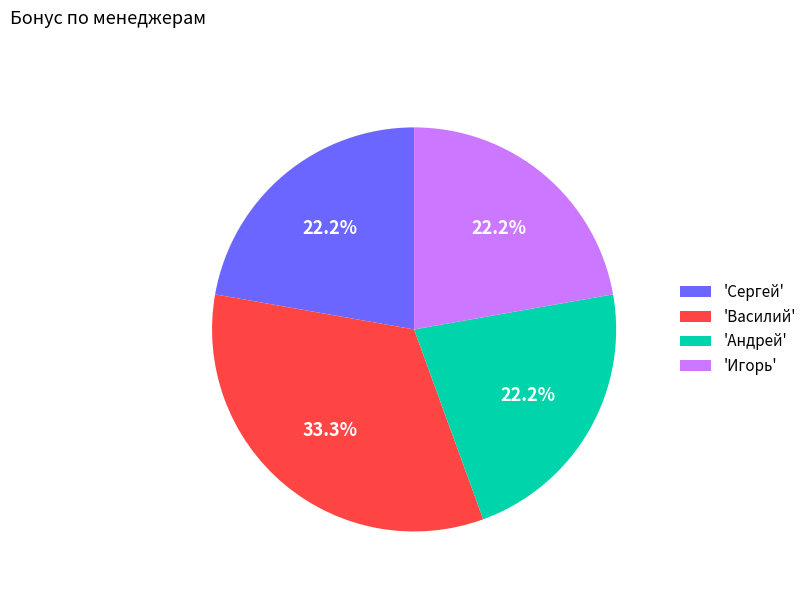

To the nearest percent, what is the difference between the largest and smallest slice percentages?

11%